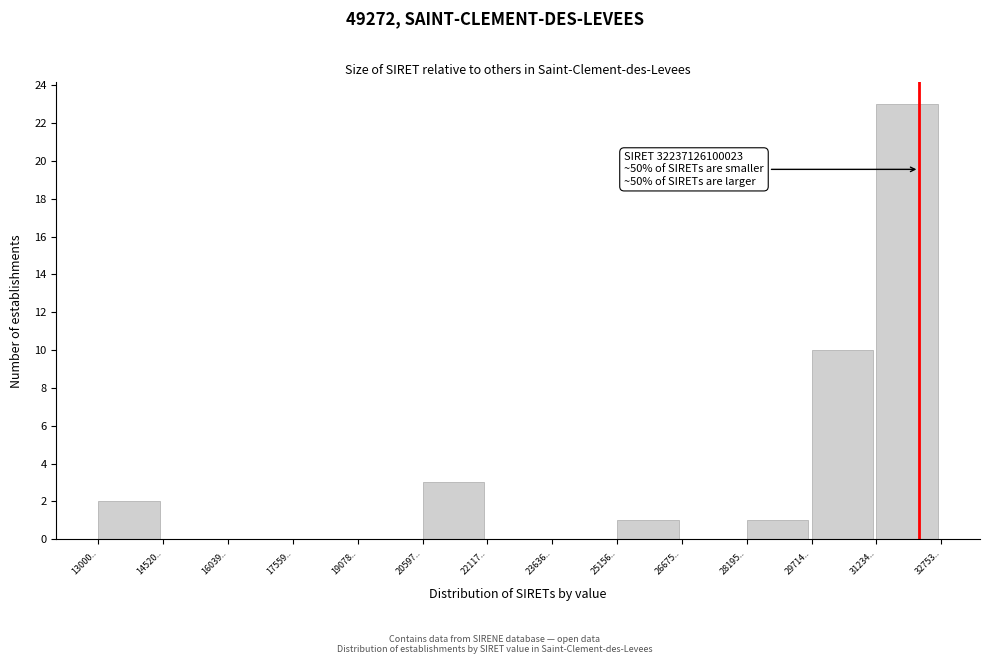

Reading right to left, what are all the values shown in this chart?

31234..=23	29714..=10	28195..=1	26675..=0	25156..=1	23636..=0	22117..=0	20597..=3	19078..=0	17559..=0	16039..=0	14520..=0	13000..=2